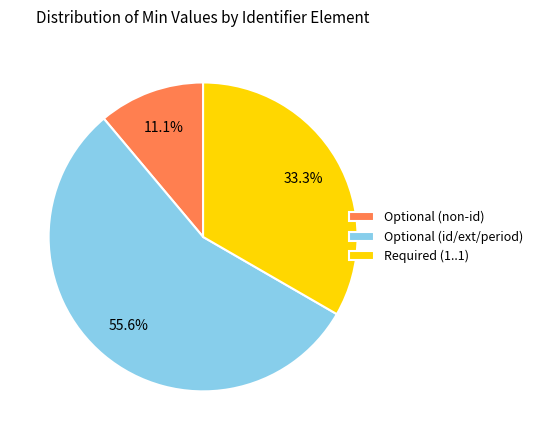

Is there any slice that represents more than half of the pie?

Yes